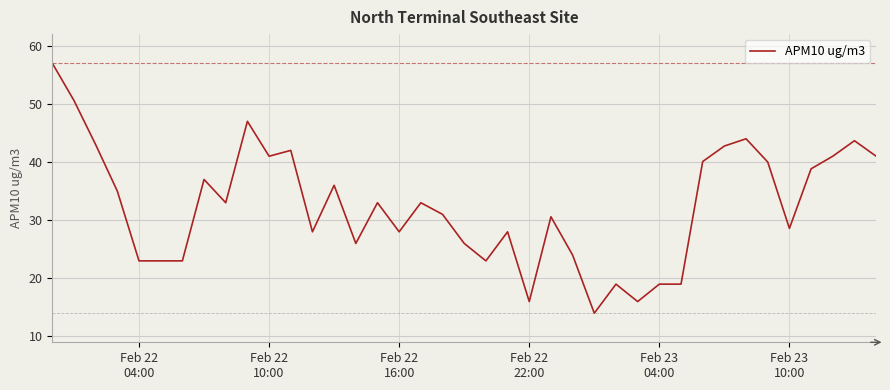

What is the smallest value displayed?

14.0